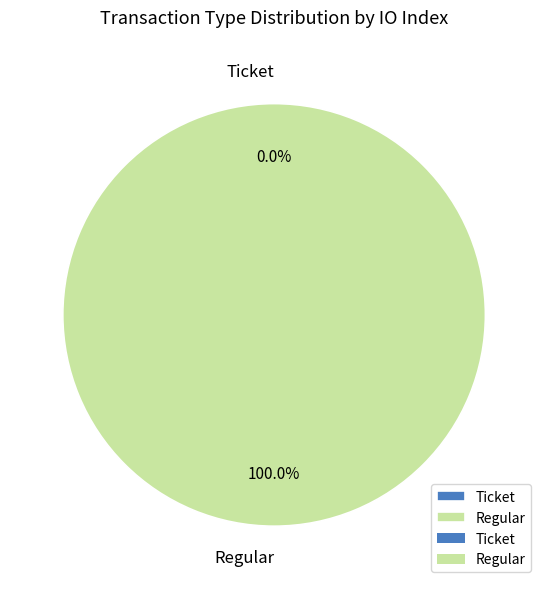

How many slices are in this pie chart?

2